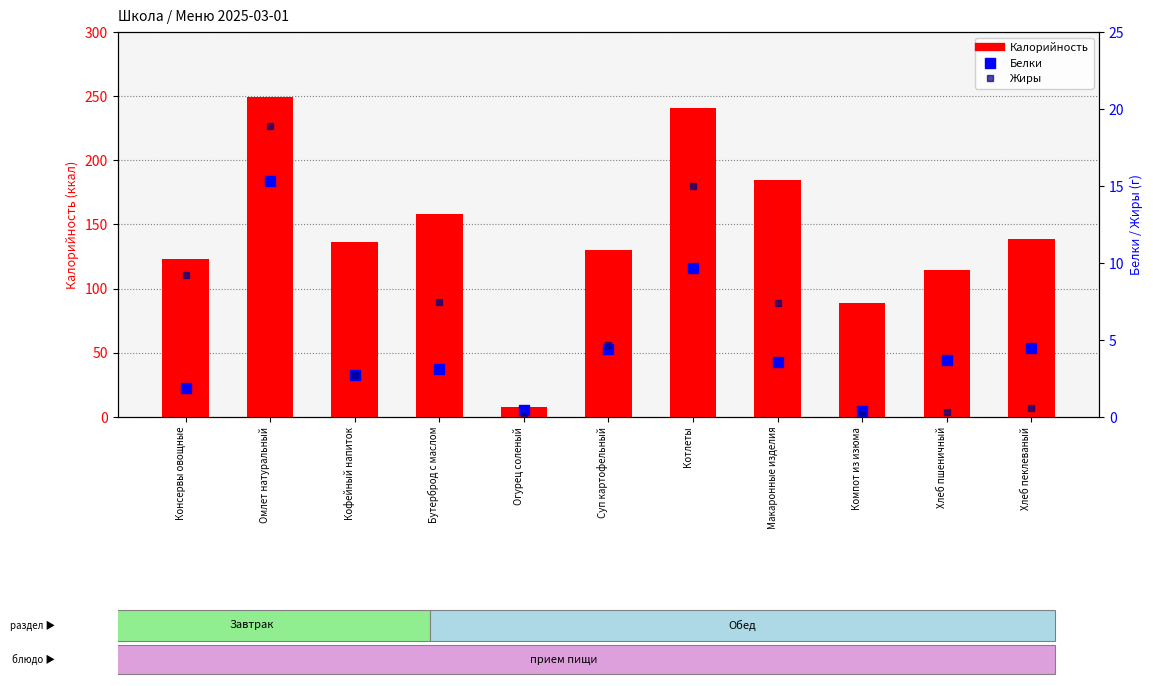

What is the value of the Белки bar at the 6th from the left?

4.4